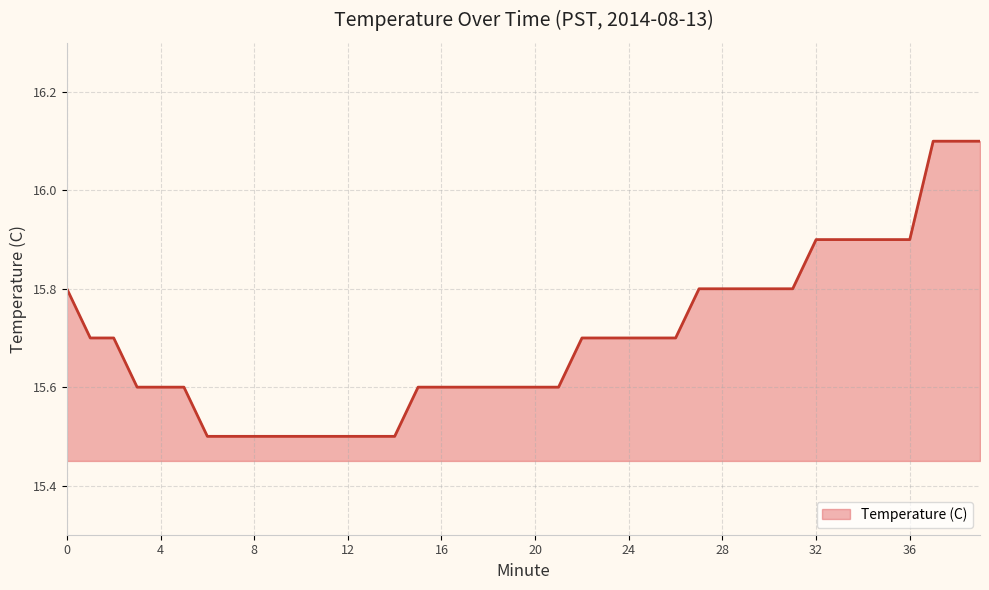

What is the difference between the maximum and minimum values?

0.6